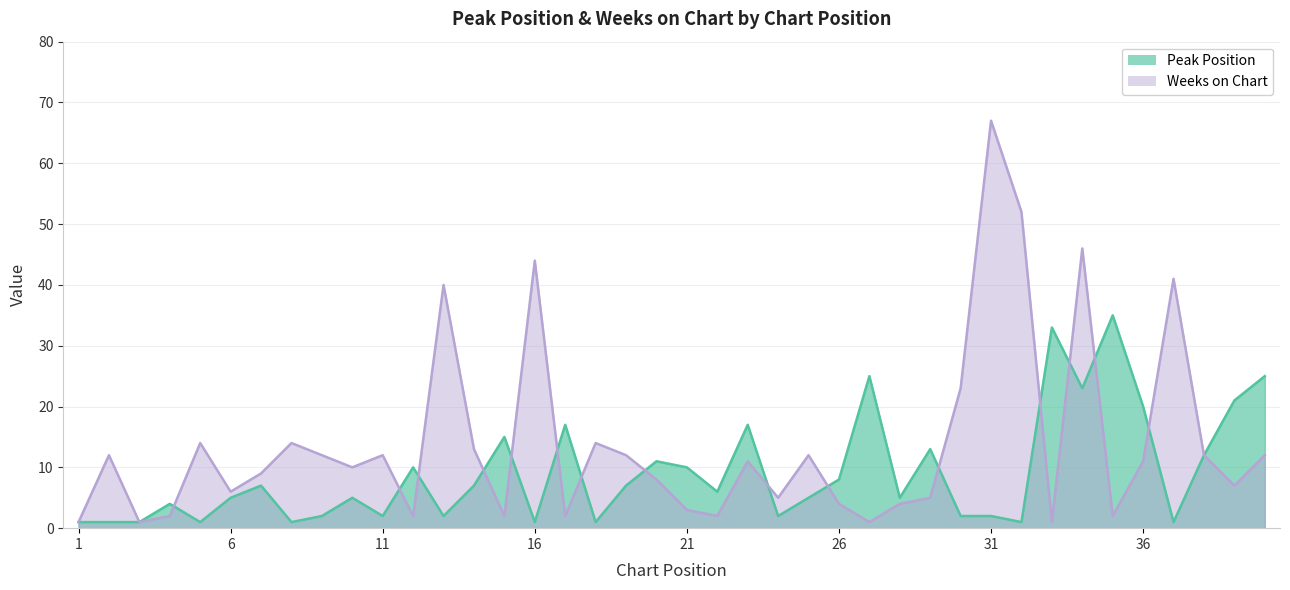

What is the difference between the Weeks on Chart values at 34 and 18?

32